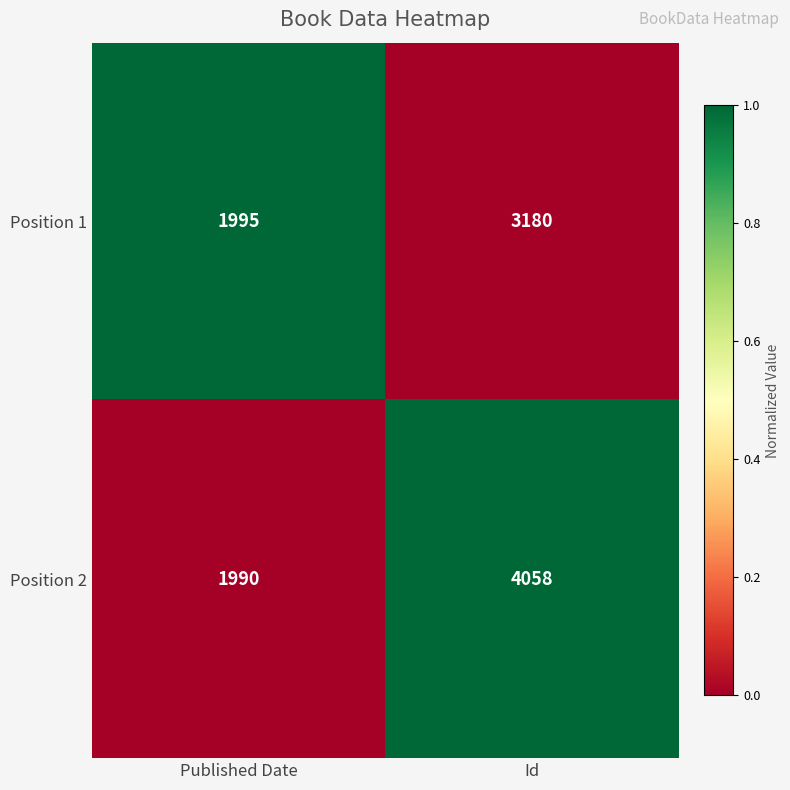

Which series has the largest total across all categories?

Position 2